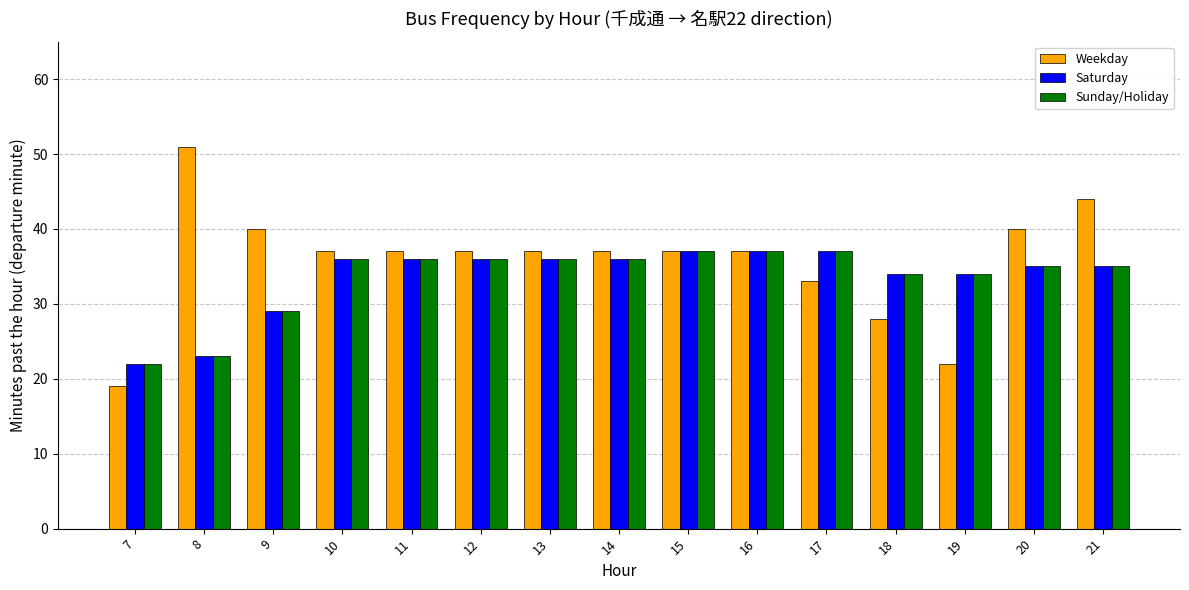

How many values in the Saturday series are below 36?

7